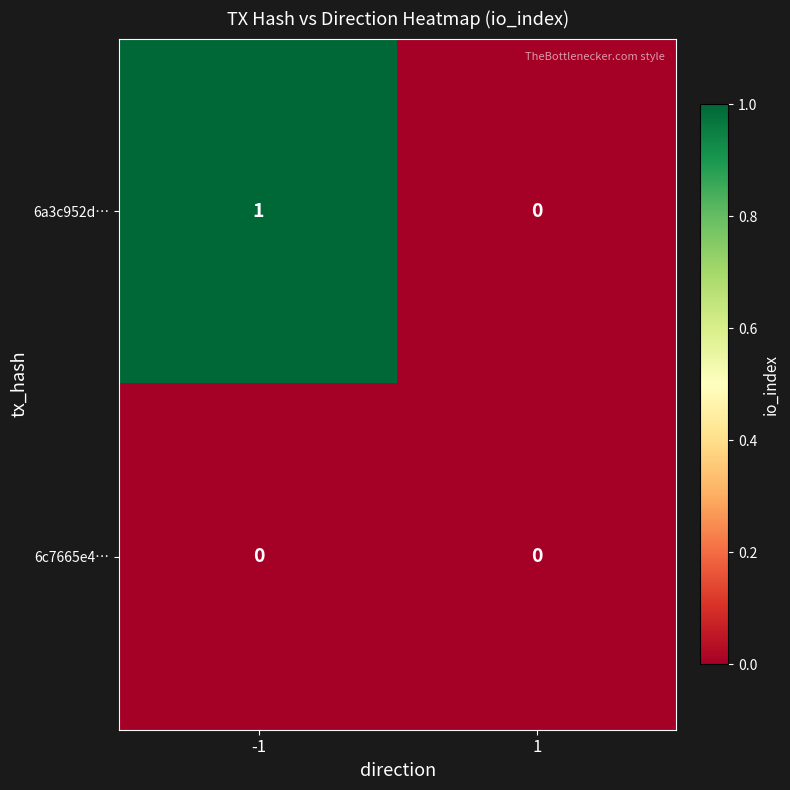

At which category is the sum across all series the highest?

-1